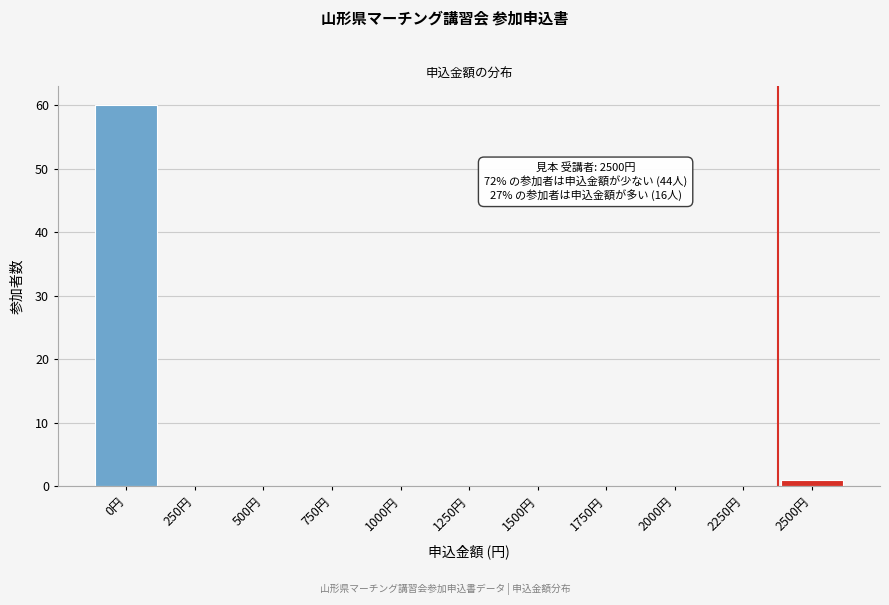

Reading left to right, extract all data points from this chart.

0円=60	250円=0	500円=0	750円=0	1000円=0	1250円=0	1500円=0	1750円=0	2000円=0	2250円=0	2500円=1